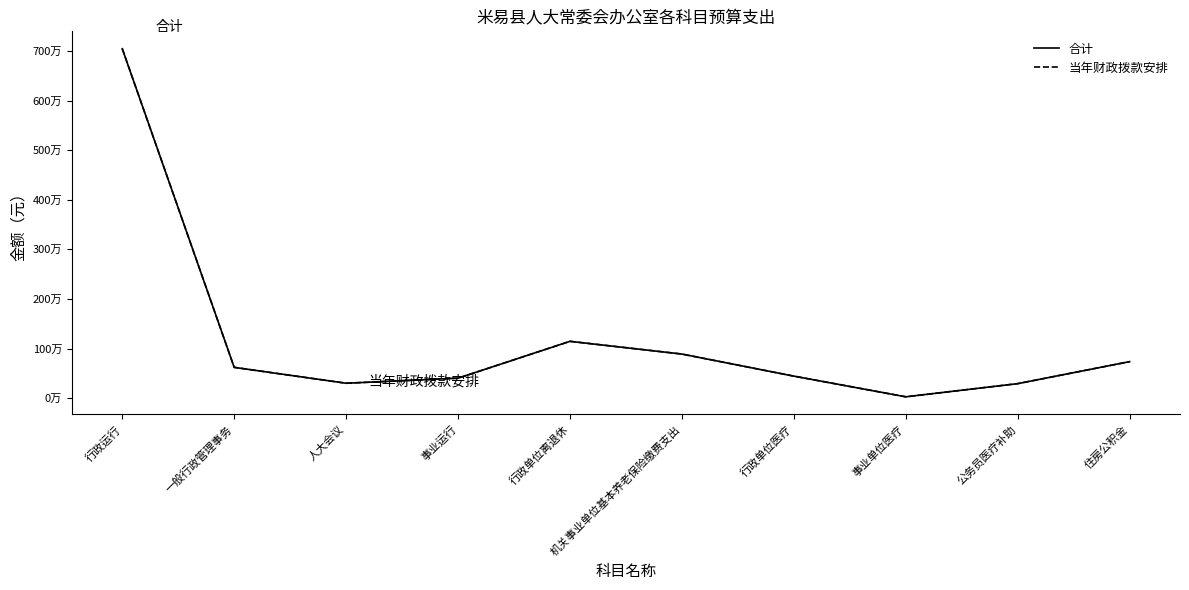

List the labels in order of 当年财政拨款安排 value, largest first.

行政运行, 行政单位离退休, 机关事业单位基本养老保险缴费支出, 住房公积金, 一般行政管理事务, 行政单位医疗, 事业运行, 人大会议, 公务员医疗补助, 事业单位医疗